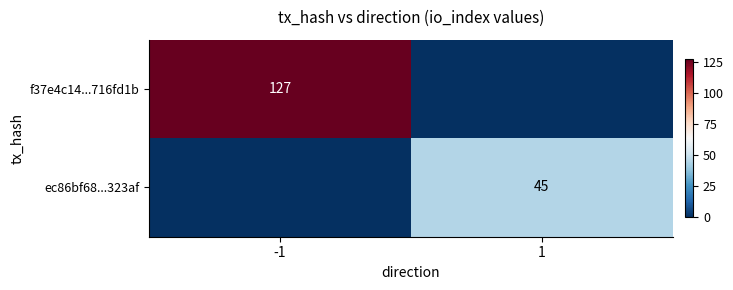

The value of f37e4c14...716fd1b at -1 is 168. True or false?

False